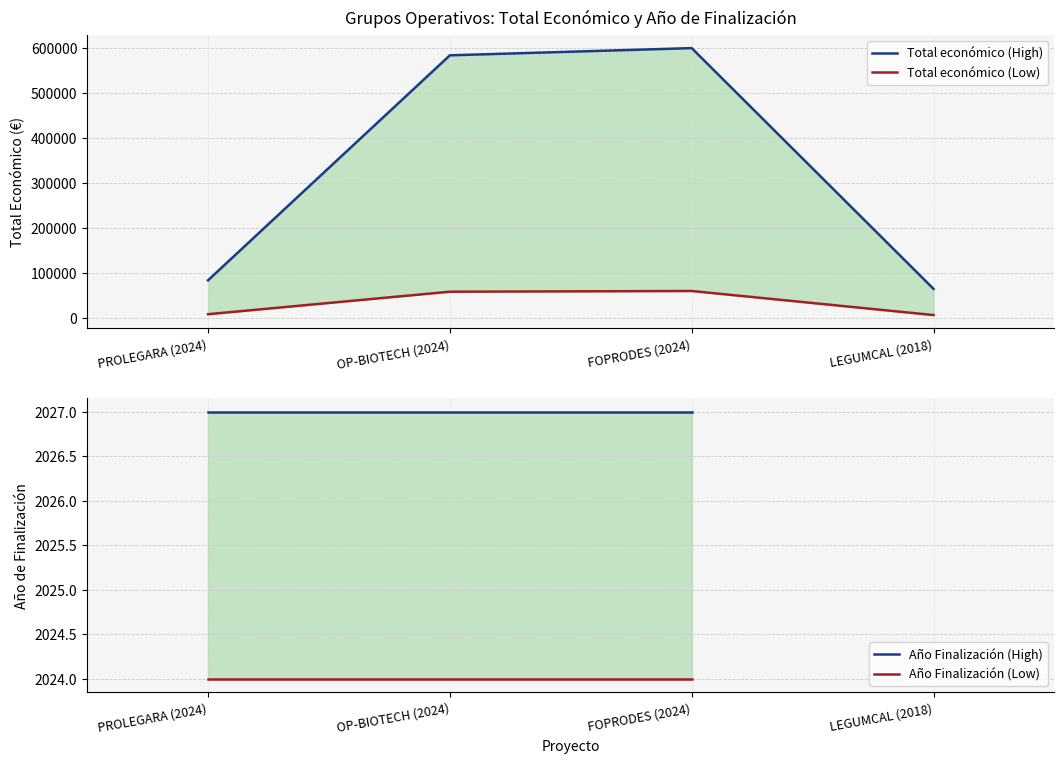

Reading right to left, list all the values displayed in this chart.

64630	599211	583223	83646